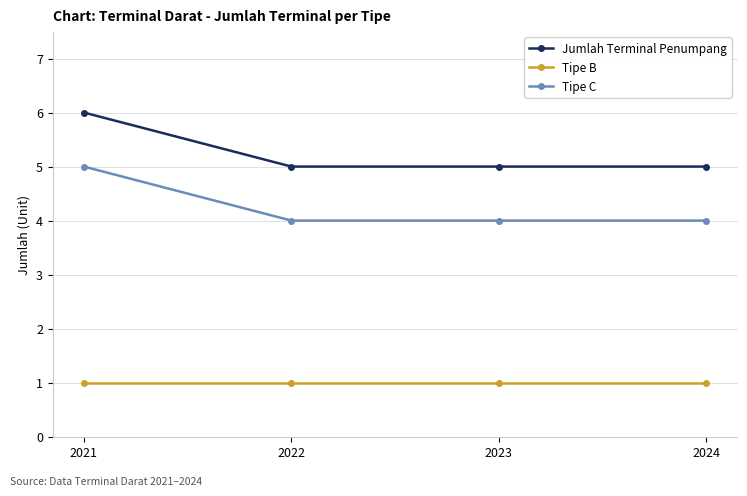

Is this an area chart (filled region under the line)?

No